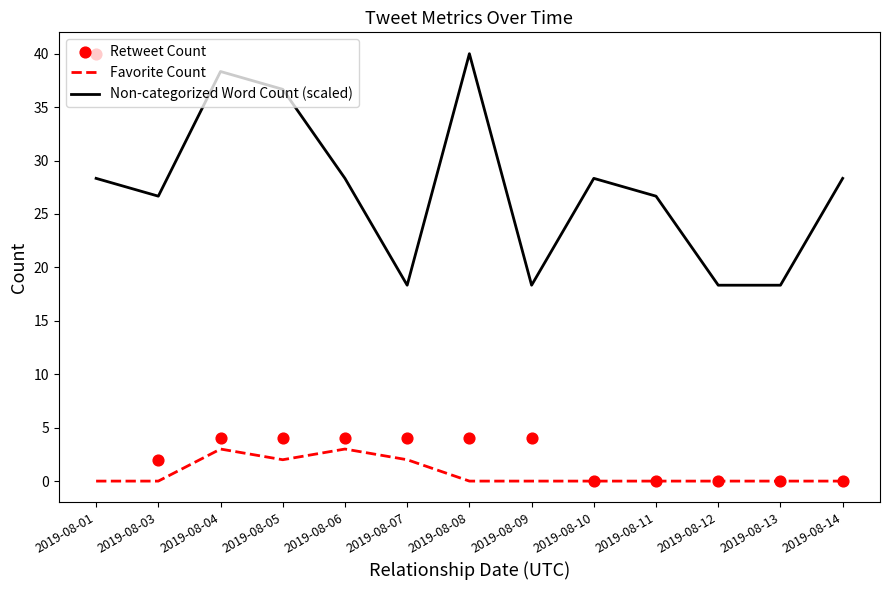

Which series has the largest total across all categories?

Non-categorized Word Count (scaled)